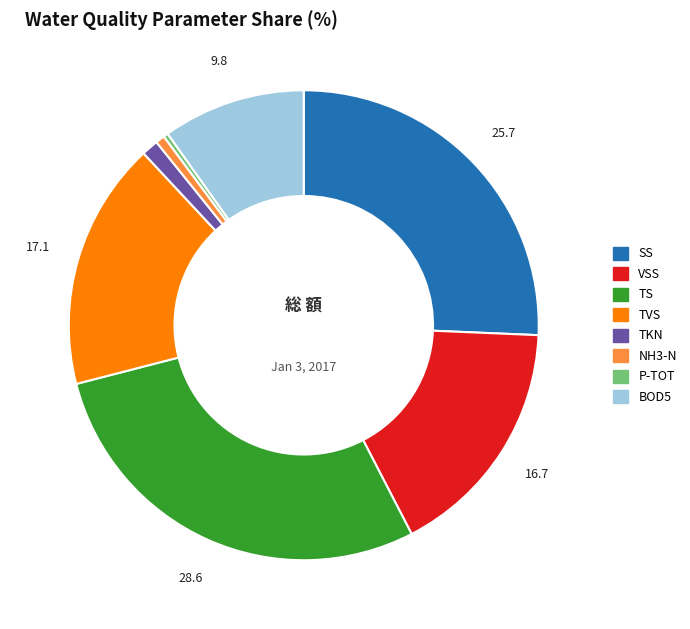

Does P-TOT represent more than half of the total?

No